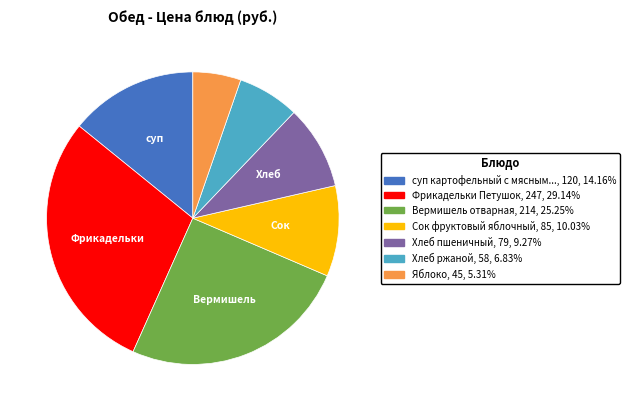

Does any single category account for the majority?

No